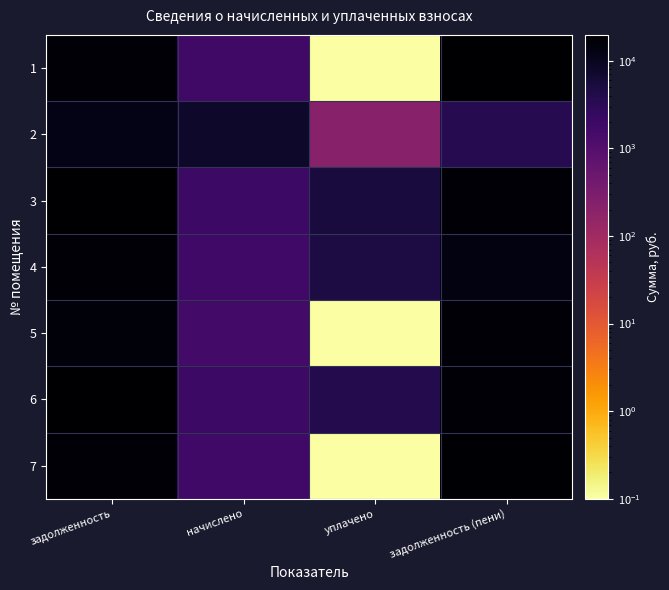

Rank the series at задолженность from lowest to highest value.

2, 5, 7, 4, 1, 6, 3